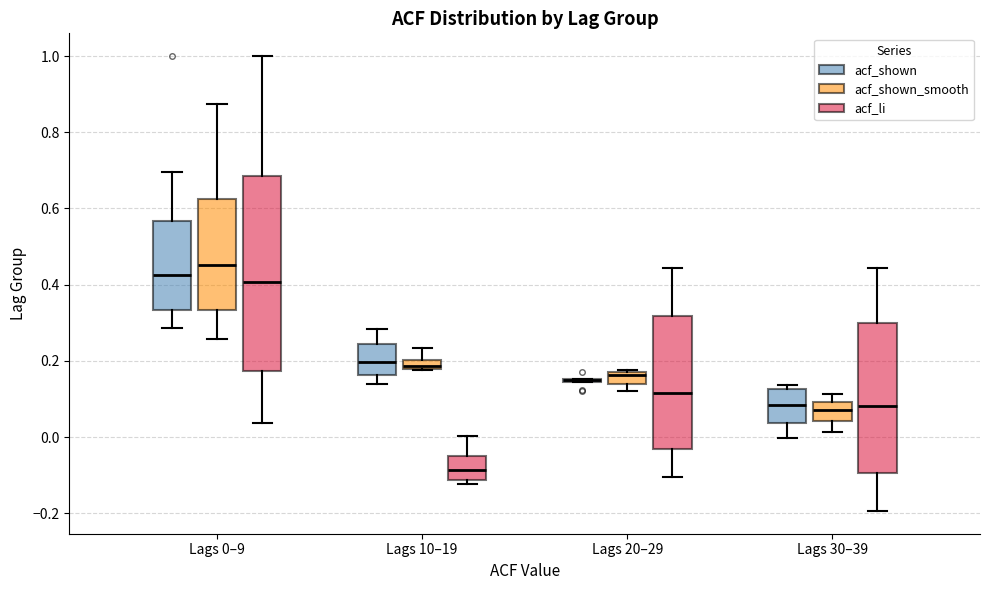

Which box is the tallest, from its lower edge to its upper edge?

Lags 0–9 (acf_li)